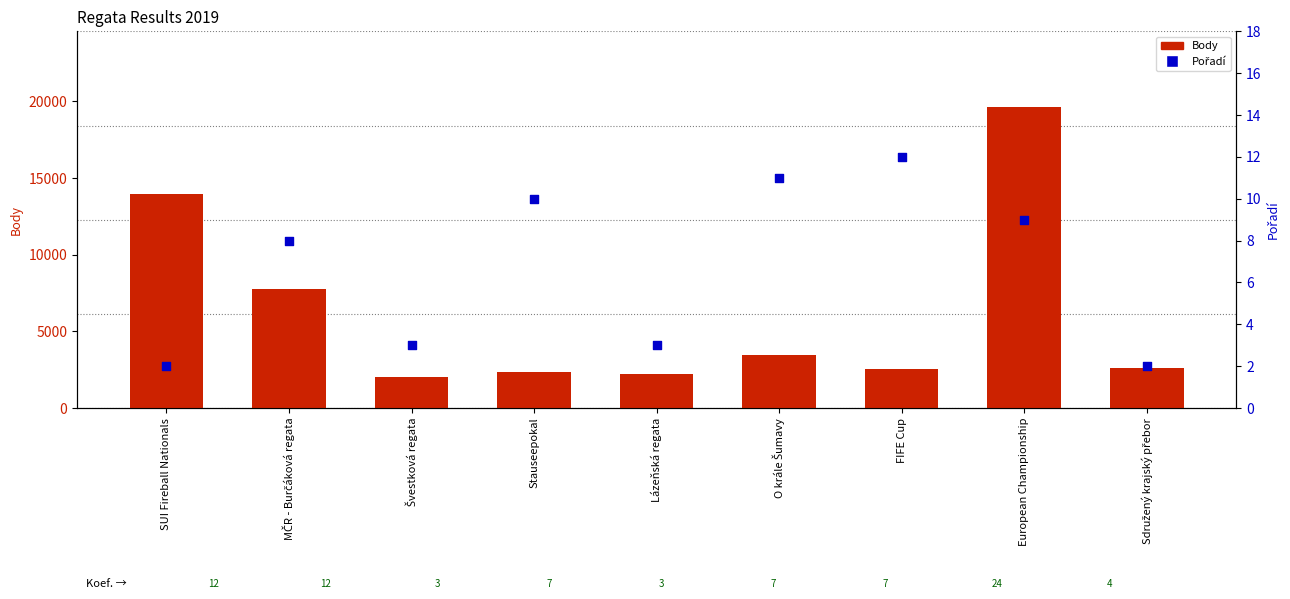

Is the value of Pořadí at FIFE Cup greater than the value of Body at Lázeňská regata?

No